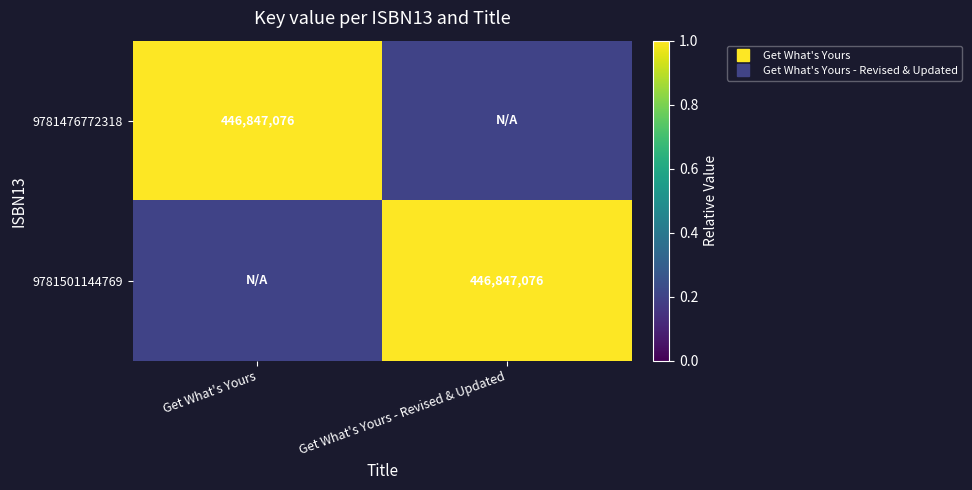

True or false: 9781501144769 has a value of 1.5 at Get What's Yours - Revised & Updated.

False